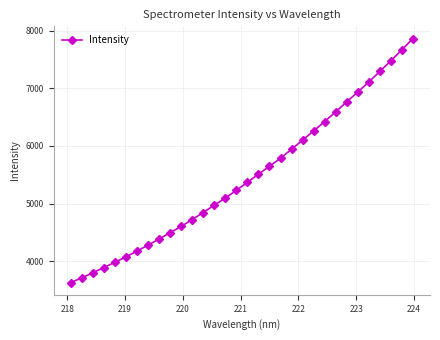

What is the smallest value displayed?

3626.7